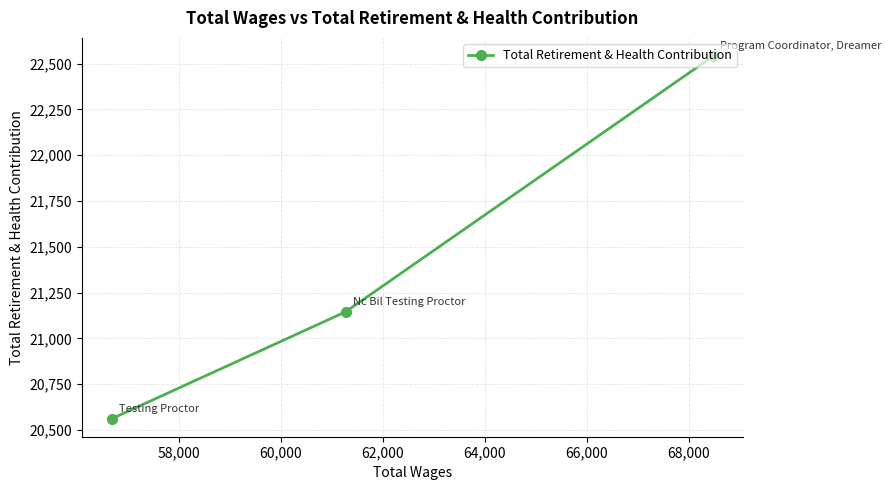

What is the value of the 3rd point from the left?

22541